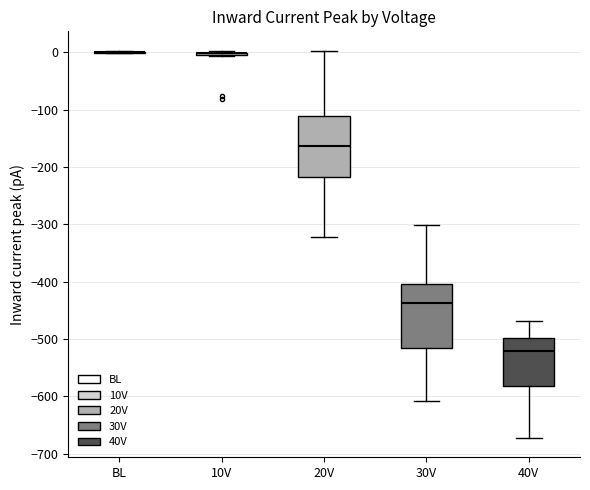

Reading left to right, read every box against the y-axis: the position of its median line, the range the box covers, and the ends of its whiskers. The values are not printed on the chart, so give them approximately, as read against the axis.

BL: box collapsed to a line at 0, whiskers 0 to 0
10V: box collapsed to a line at 0, whiskers -10 to 0
20V: median -160, box -220 to -110, whiskers -320 to 0
30V: median -440, box -520 to -400, whiskers -610 to -300
40V: median -520, box -580 to -500, whiskers -670 to -470